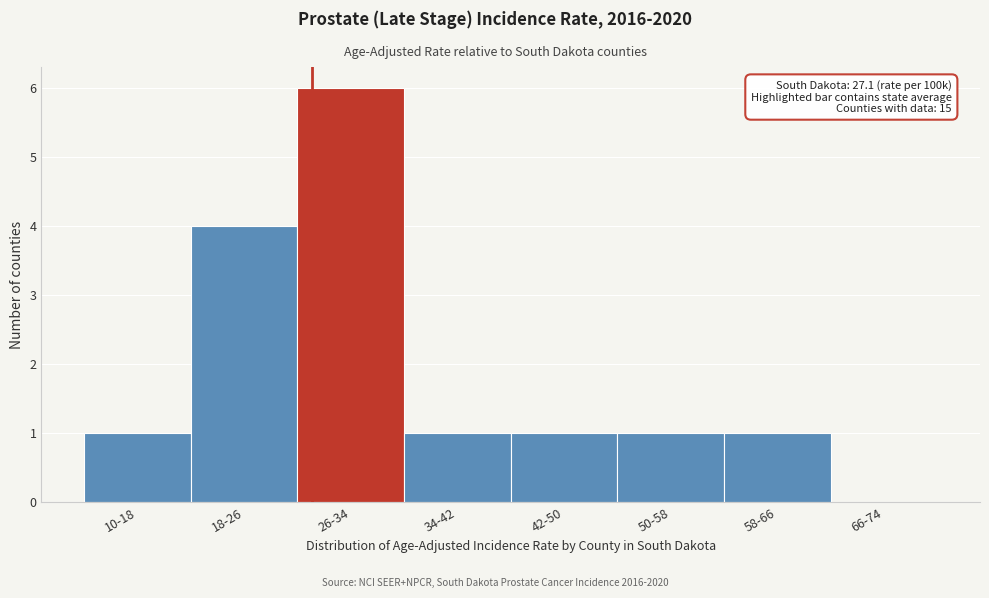

Reading right to left, extract all data points from this chart.

66-74=0	58-66=1	50-58=1	42-50=1	34-42=1	26-34=6	18-26=4	10-18=1